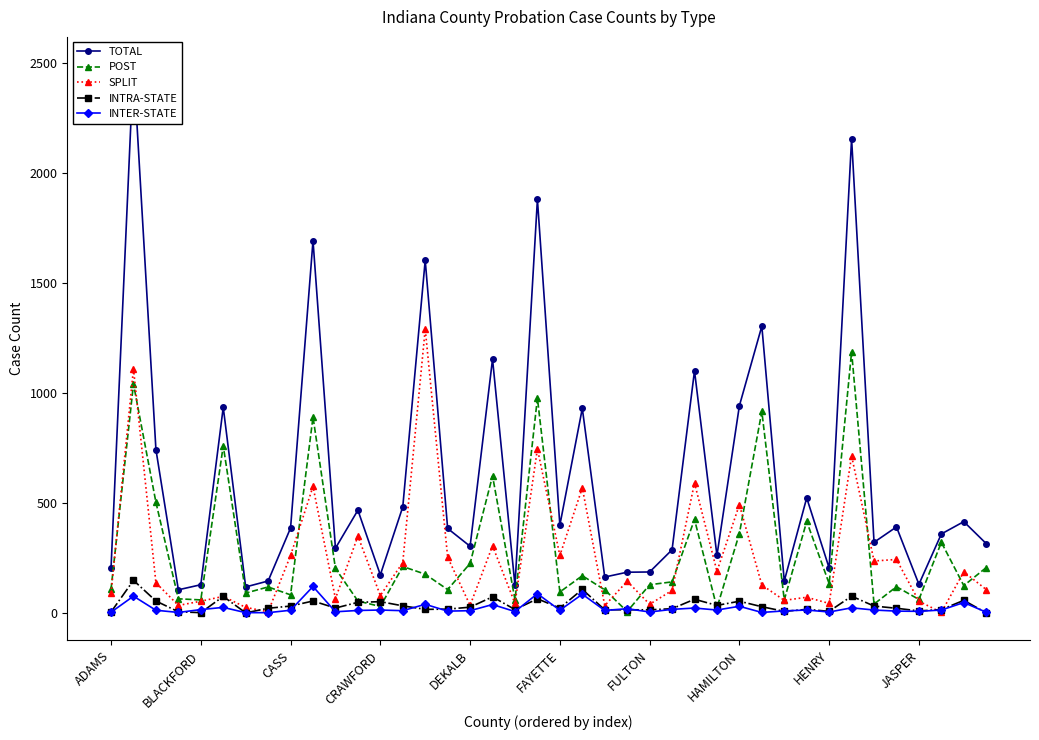

What is the maximum value for INTER-STATE?

120